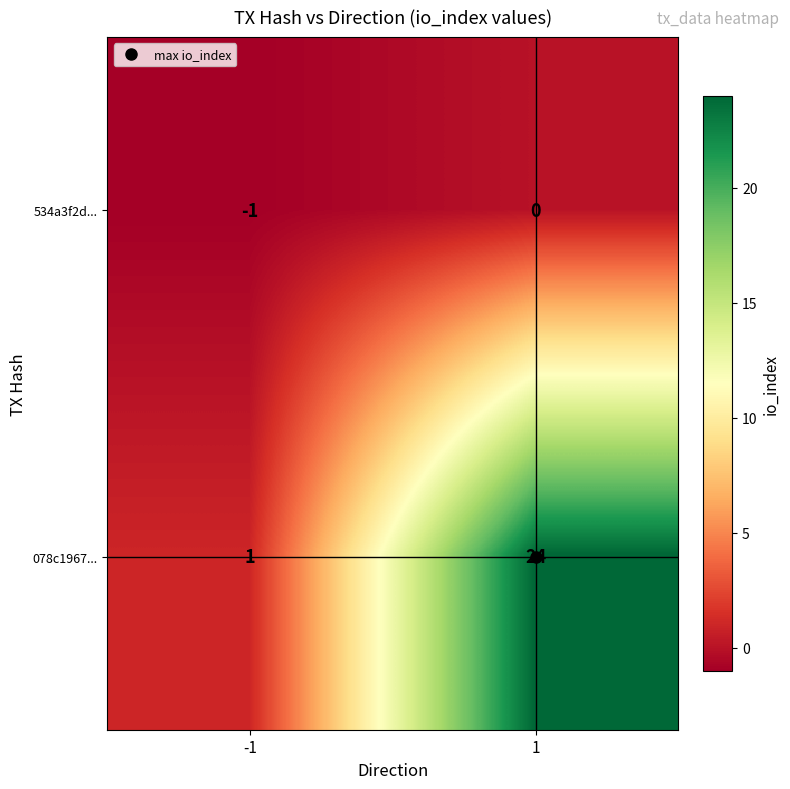

What is the maximum value shown in the chart?

24